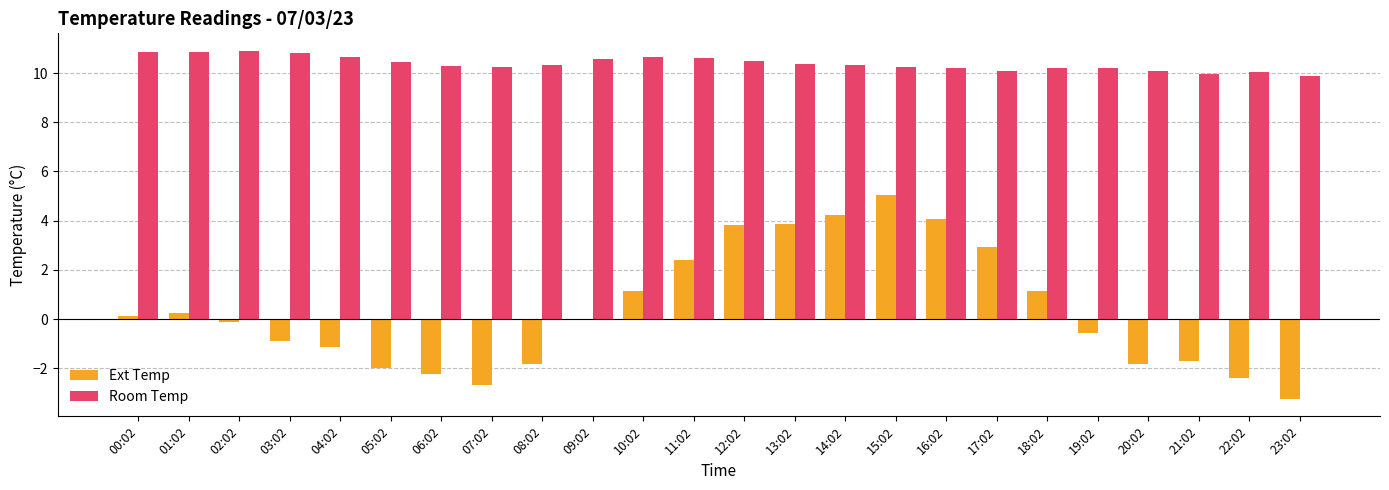

What is the lowest value of the Room Temp series?

9.9